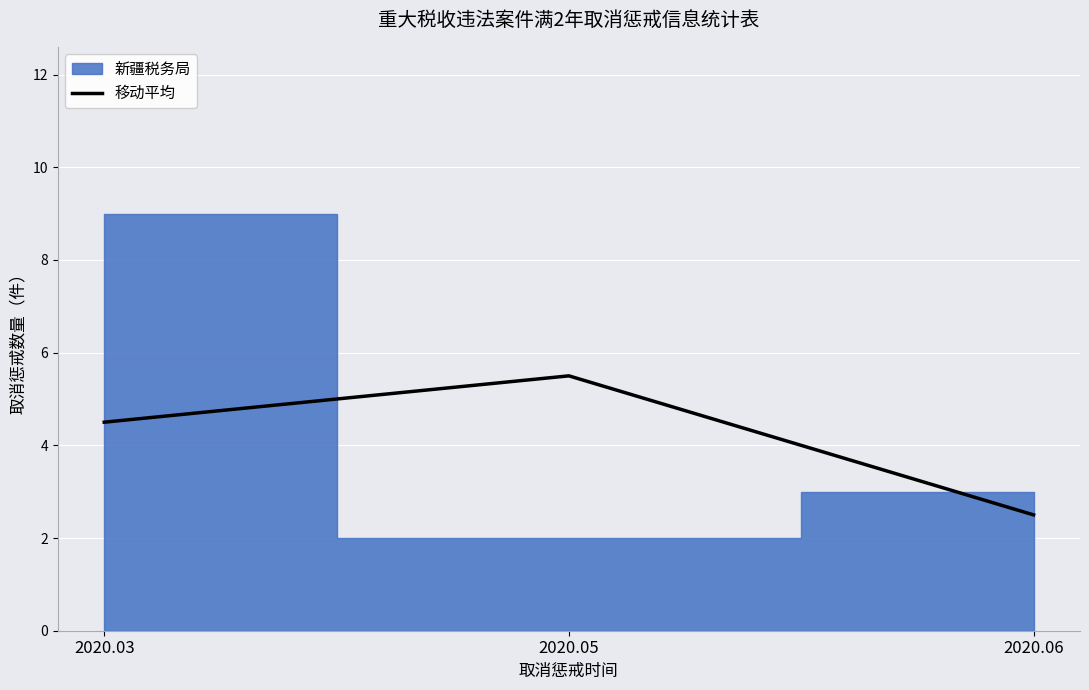

At which label is the value closest to 4?

2020.03